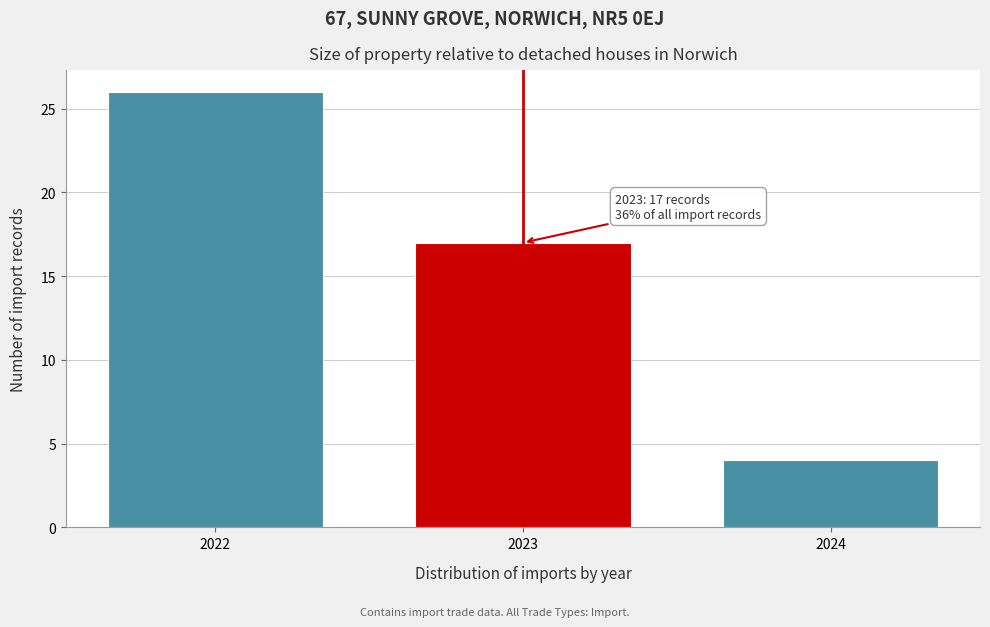

Reading left to right, extract all data points from this chart.

2022=26	2023=17	2024=4